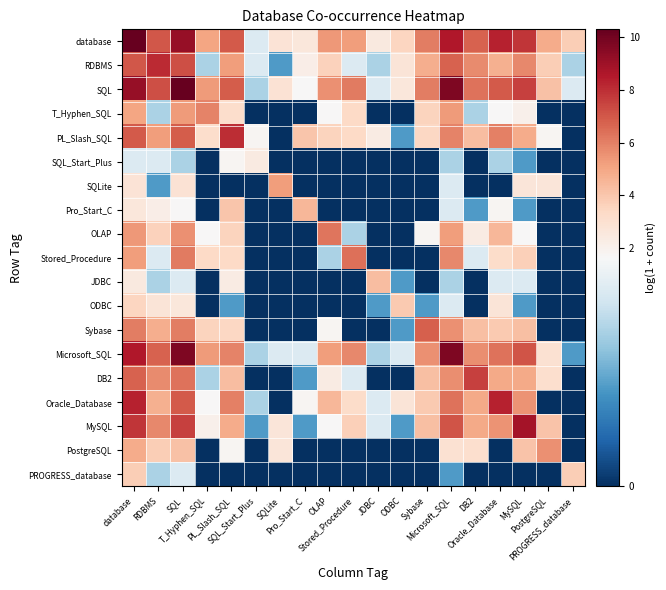

At which category does the chart reach its minimum across all series?

SQL_Start_Plus